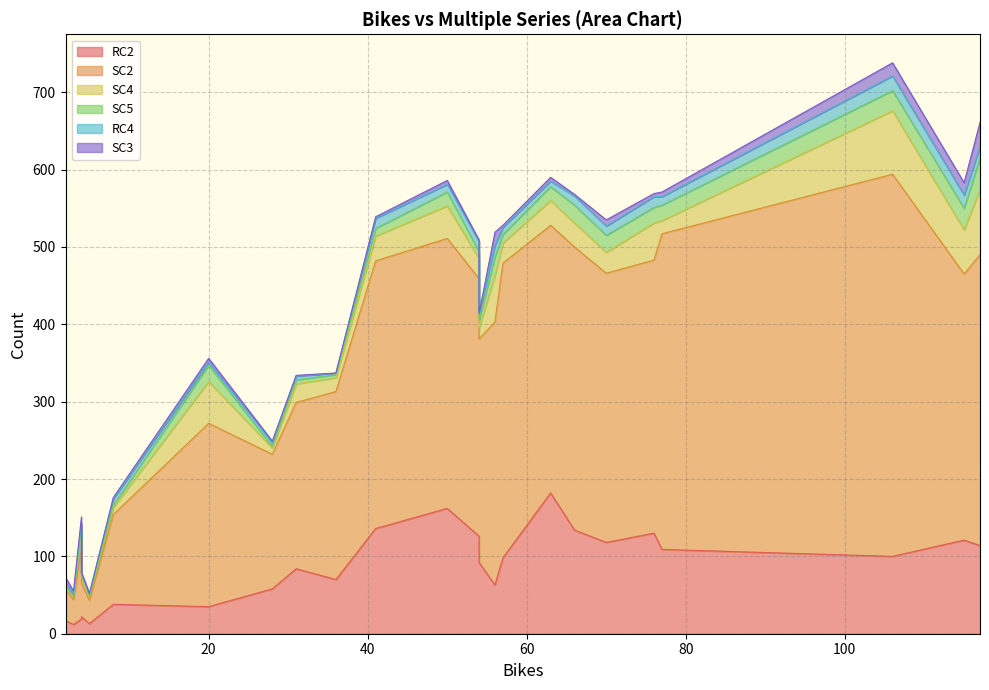

Where is RC4 nearest to the value 10?

50